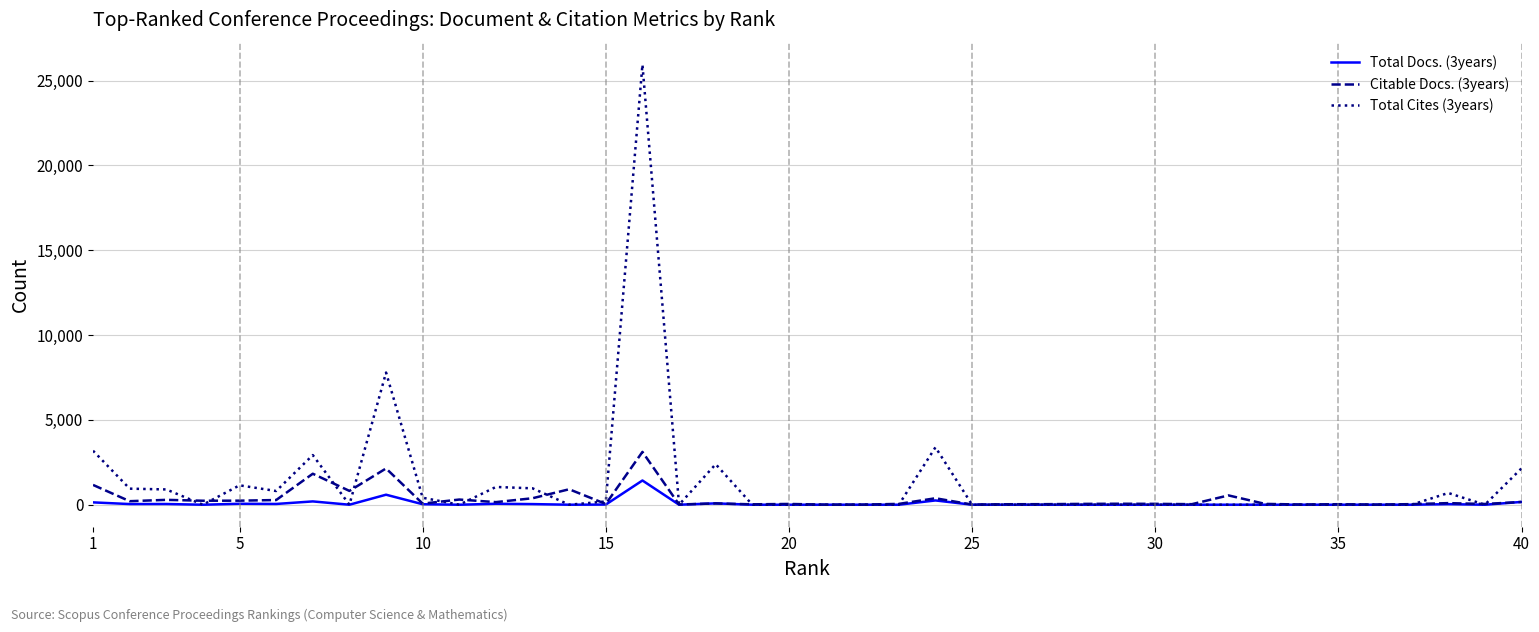

Rank the series by their maximum value, from lowest to highest.

Total Docs. (3years), Citable Docs. (3years), Total Cites (3years)